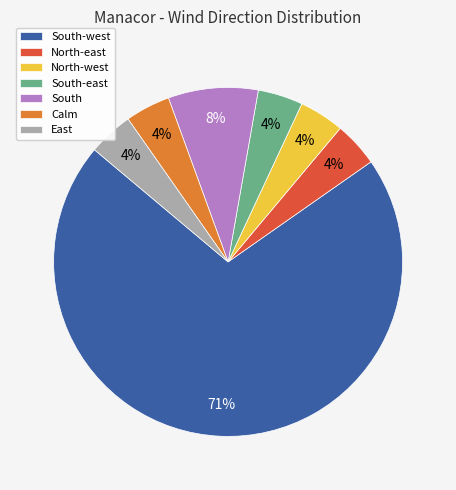

Approximately how many times larger is the value at North-west compared to South?

0.5